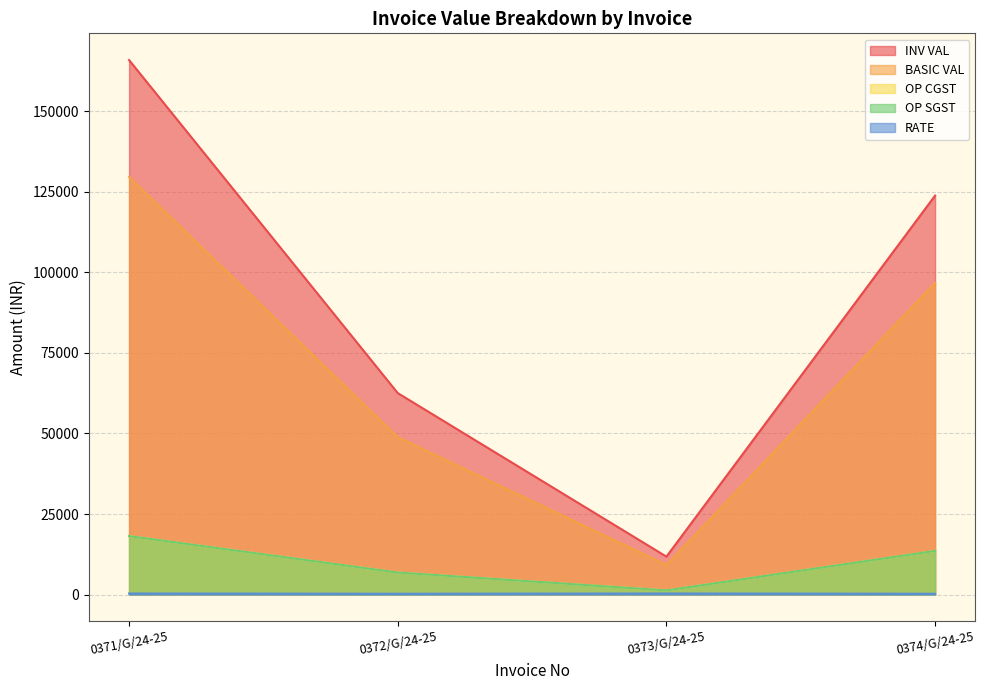

What is the difference between the highest and lowest values at 0374/G/24-25?

123605.8